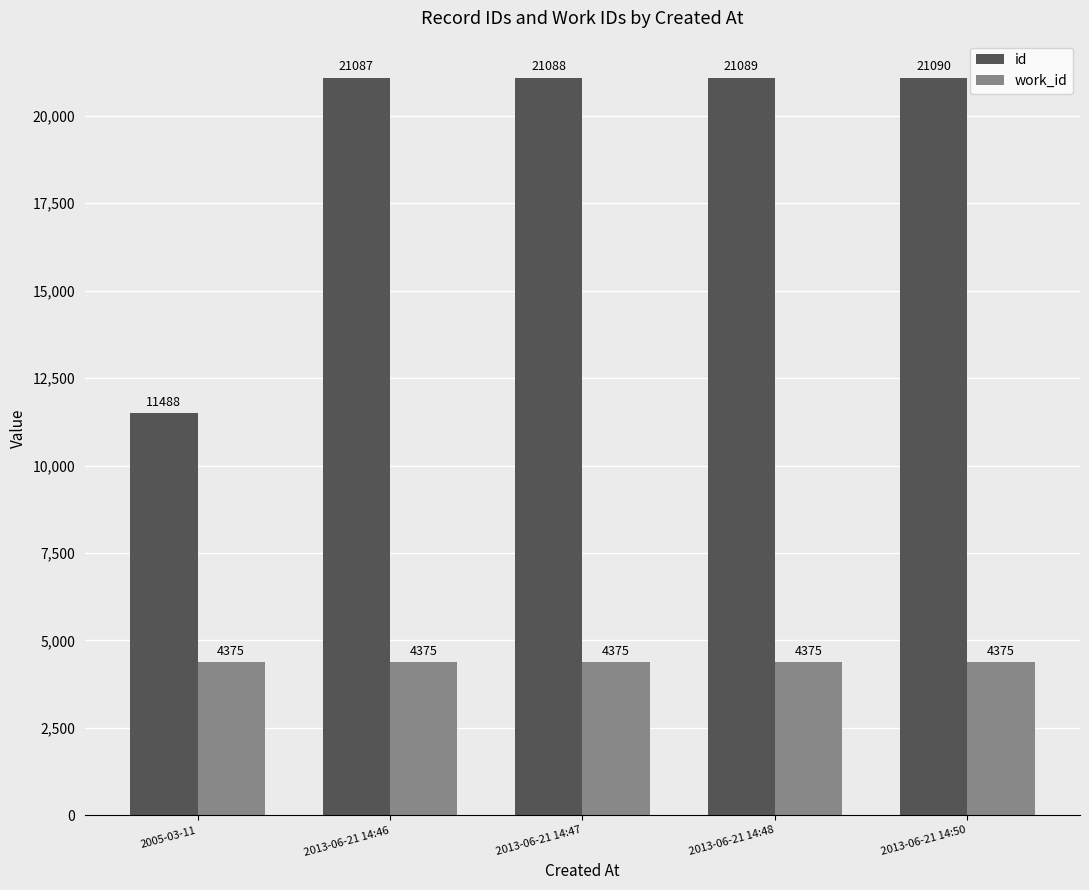

Rank the series at 2013-06-21 14:50 from lowest to highest value.

work_id, id